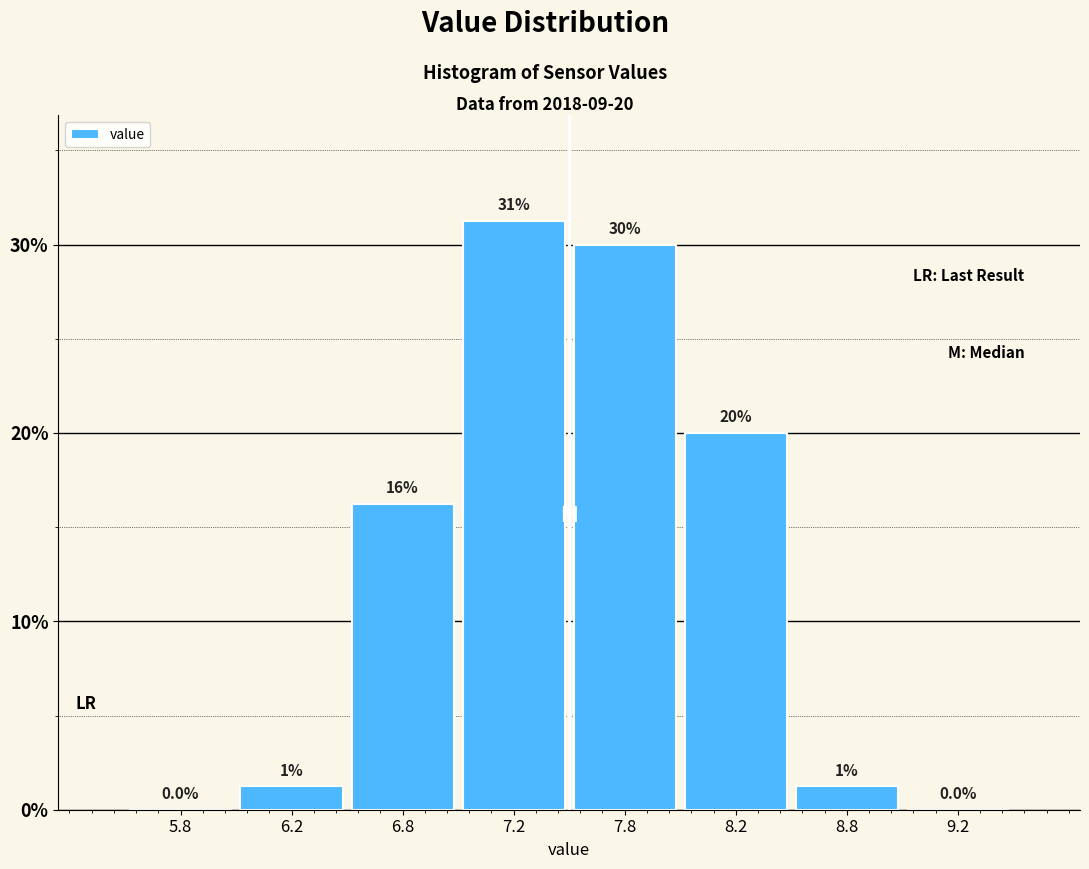

At which label is the value closest to 15?

6.8